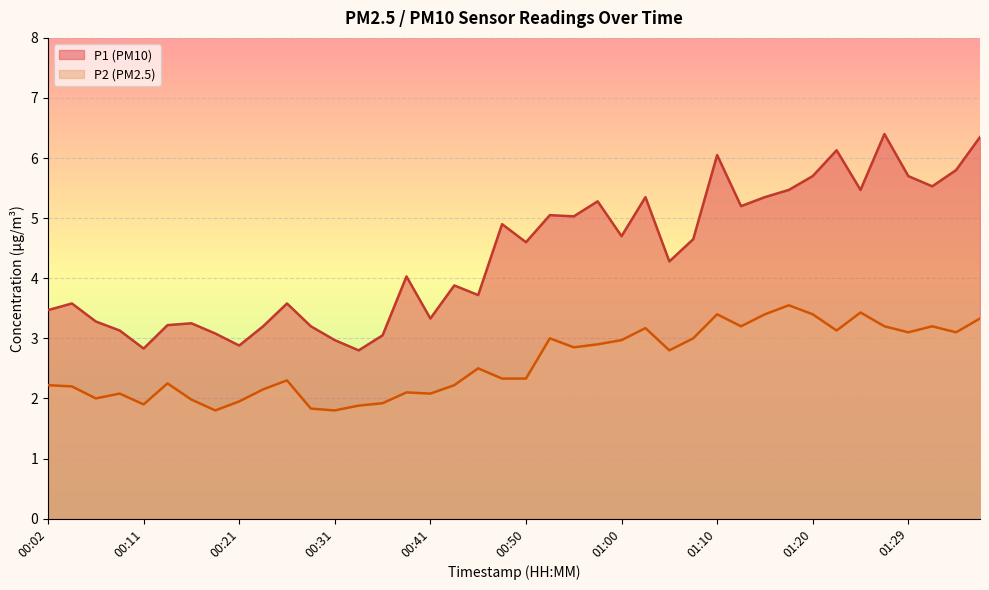

What is the lowest value of the P2 series?

1.8